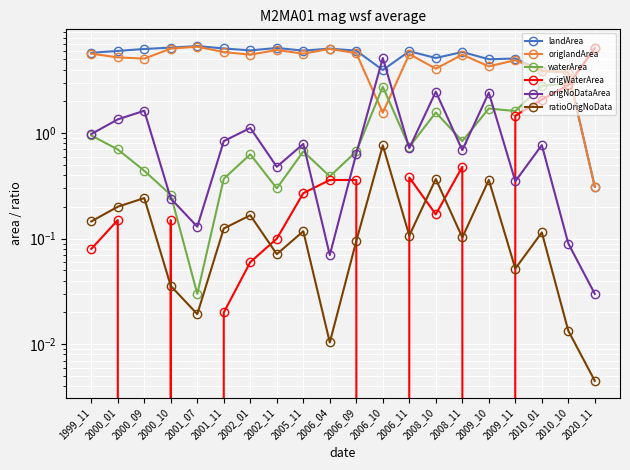

How many lines are shown in the chart?

6